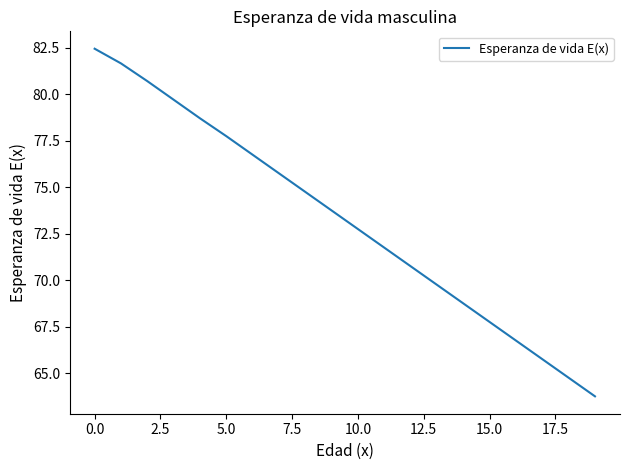

What is the minimum value shown in the chart?

63.8